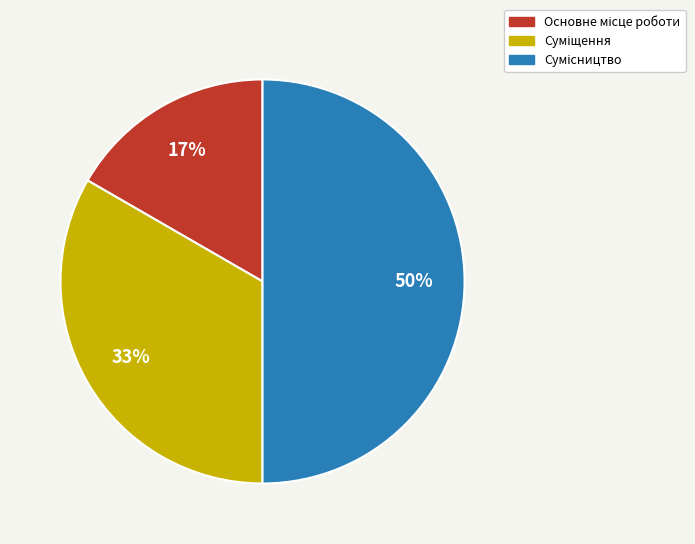

To the nearest percent, what is the average slice percentage?

33%